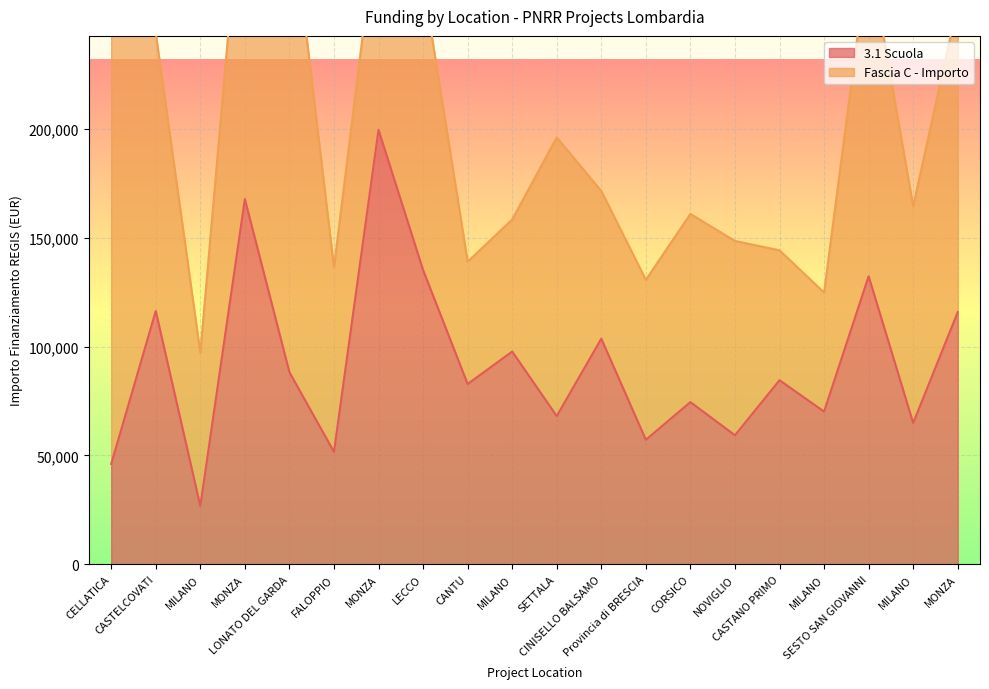

Reading left to right, extract all data points from this chart.

CELLATICA=46044.5	CASTELCOVATI=116324.6	MILANO=26730.0	MONZA=167724.8	LONATO DEL GARDA=88213.8	FALOPPIO=51620.1	MONZA=199567.7	LECCO=135157.2	CANTU=82798.6	MILANO=97694.9	SETTALA=68057.8	CINISELLO BALSAMO=103619.9	Provincia di BRESCIA=57160.7	CORSICO=74486.0	NOVIGLIO=59229.0	CASTANO PRIMO=84538.8	MILANO=70120.9	SESTO SAN GIOVANNI=132279.7	MILANO=64886.6	MONZA=115789.8